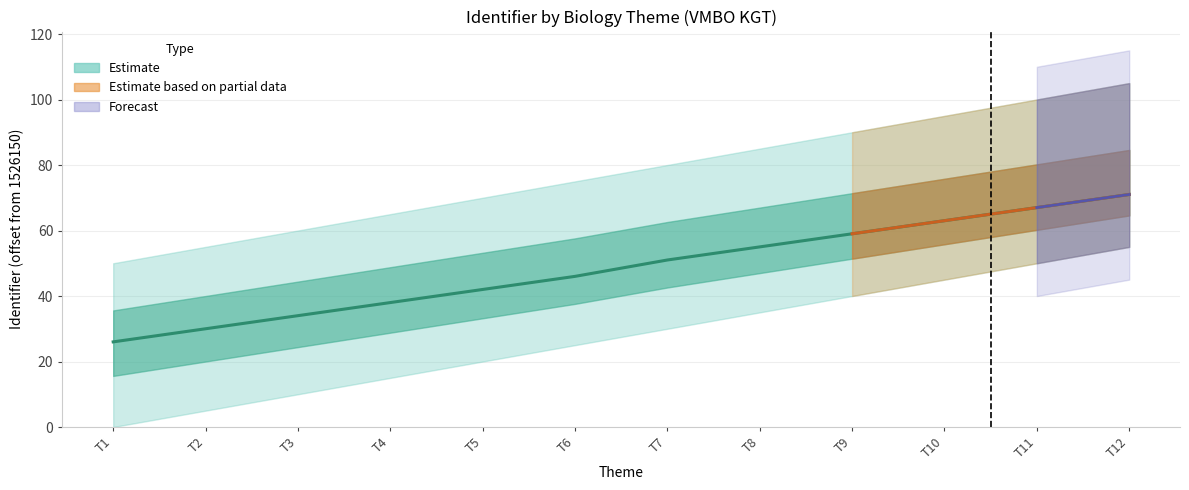

Reading left to right, extract all data points from this chart.

26	30	34	38	42	46	51	55	59	63	67	71